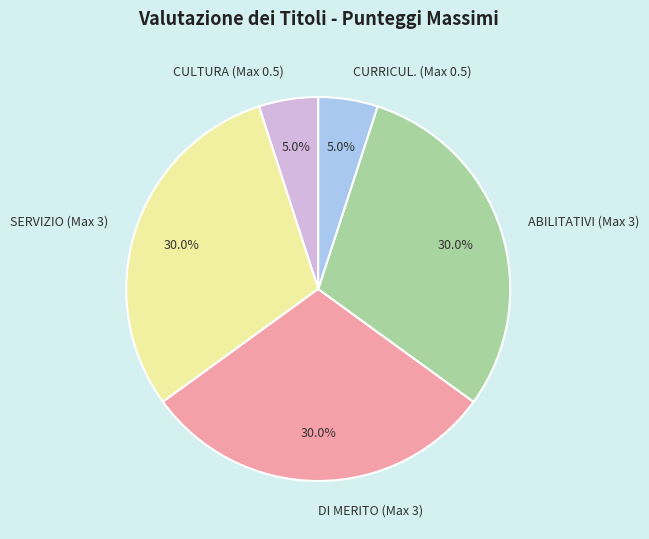

How many slices are in this pie chart?

5